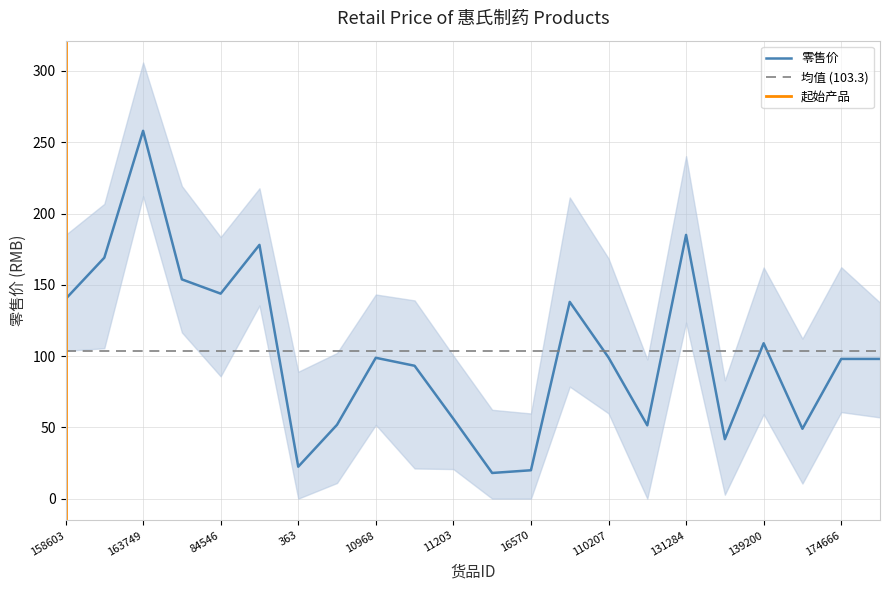

Is this an area chart (filled region under the line)?

No